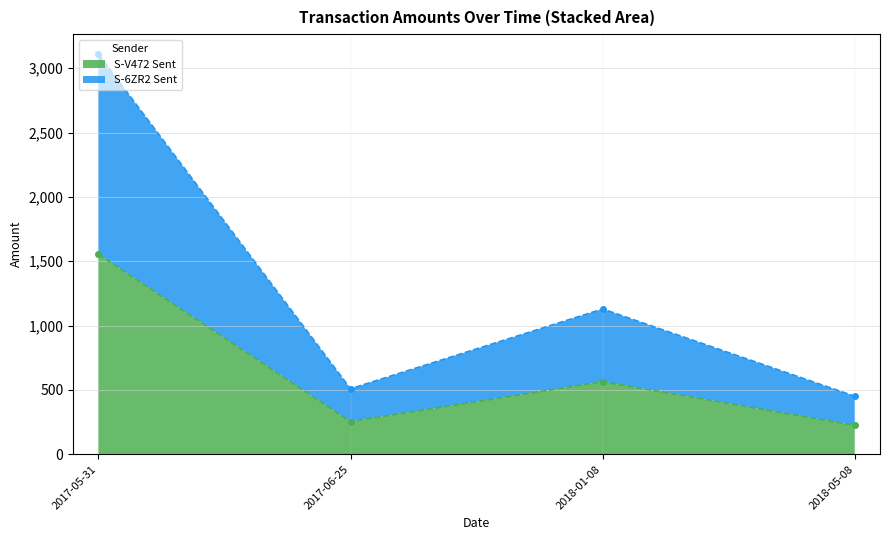

At which category is the sum across all series the highest?

2017-05-31